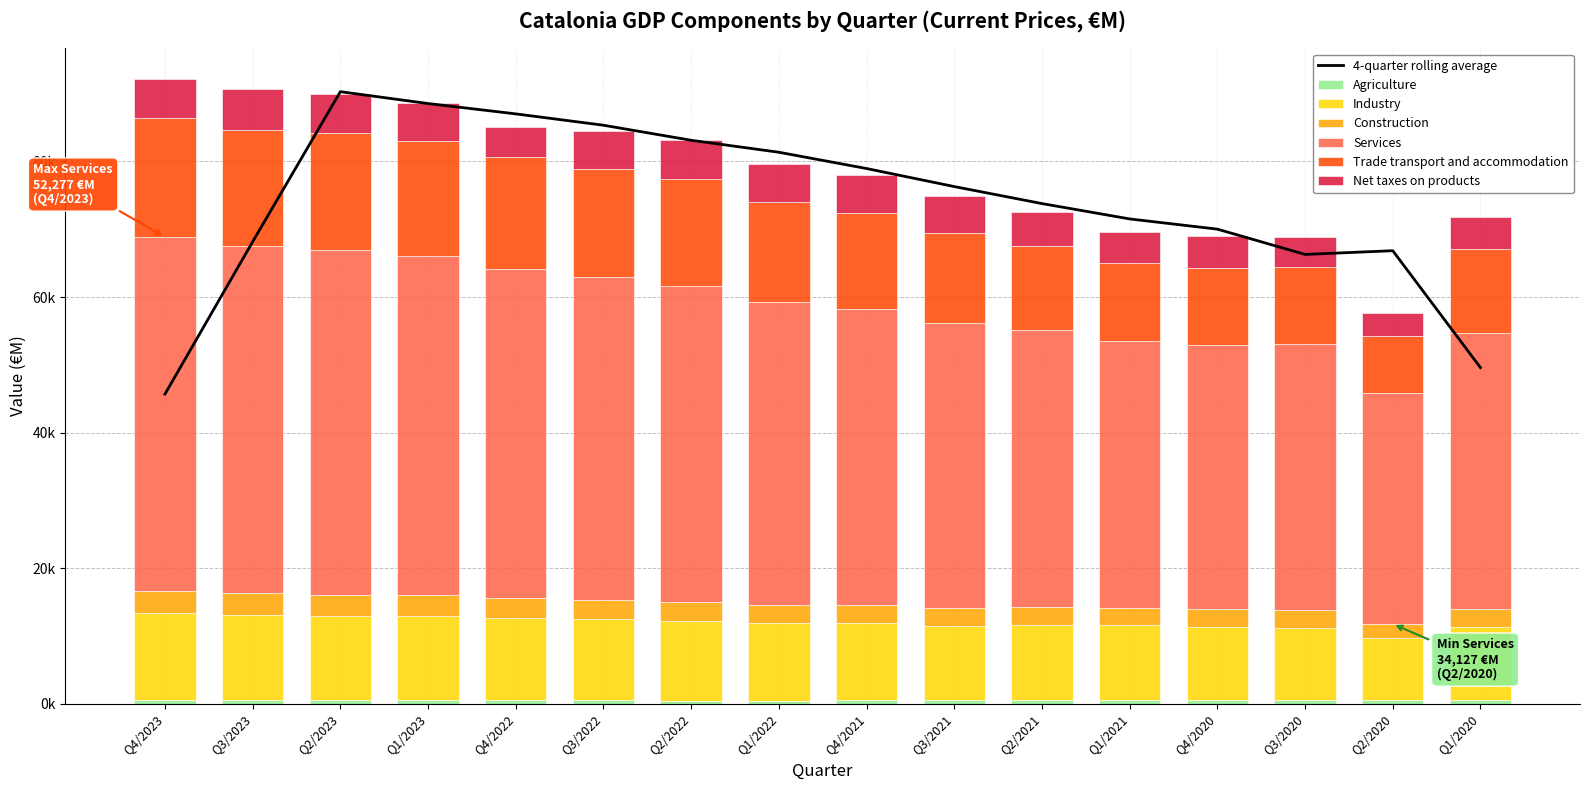

What is the greatest value displayed?

52277